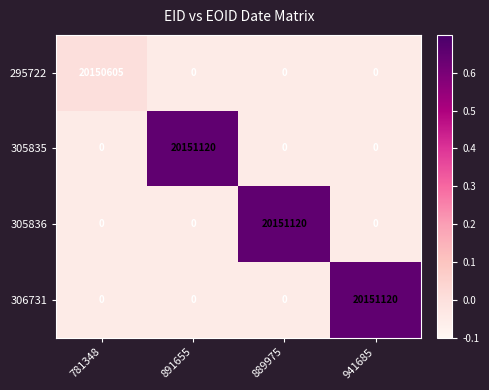

Reading left to right, extract all data points from this chart.

295722: 781348=20150605	891655=0	889975=0	941685=0
305835: 781348=0	891655=20151120	889975=0	941685=0
305836: 781348=0	891655=0	889975=20151120	941685=0
306731: 781348=0	891655=0	889975=0	941685=20151120